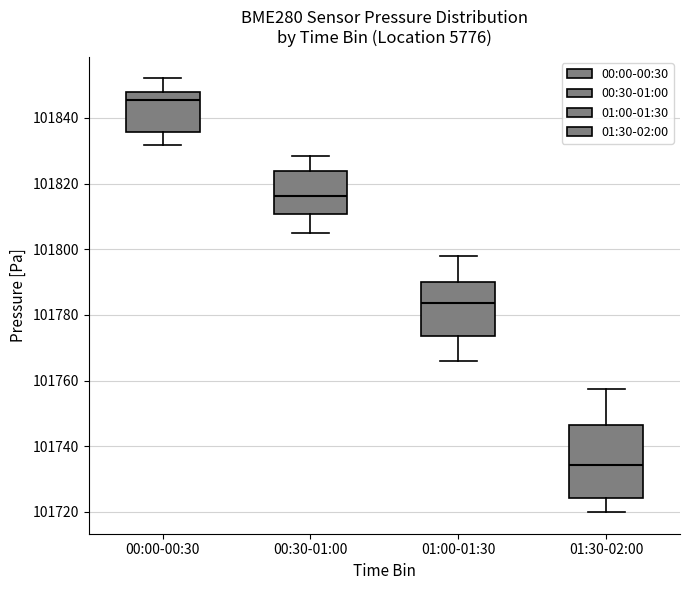

Reading left to right, transcribe this box plot: for each box, give where its median line is, the range the box spans, and where its two whiskers end, as read against the y-axis. The values are not printed on the chart, so give them approximately, as read against the axis.

00:00-00:30: median 101846, box 101836 to 101848, whiskers 101832 to 101852
00:30-01:00: median 101816, box 101810 to 101824, whiskers 101804 to 101828
01:00-01:30: median 101784, box 101774 to 101790, whiskers 101766 to 101798
01:30-02:00: median 101734, box 101724 to 101746, whiskers 101720 to 101758